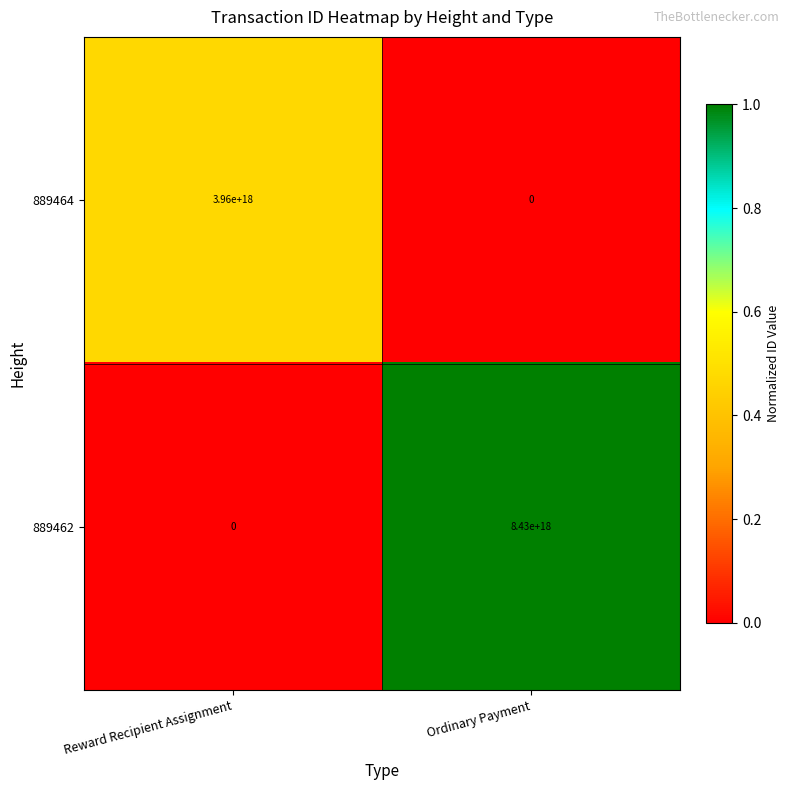

How many values in the 889464 series are below 3960000000000000000?

1